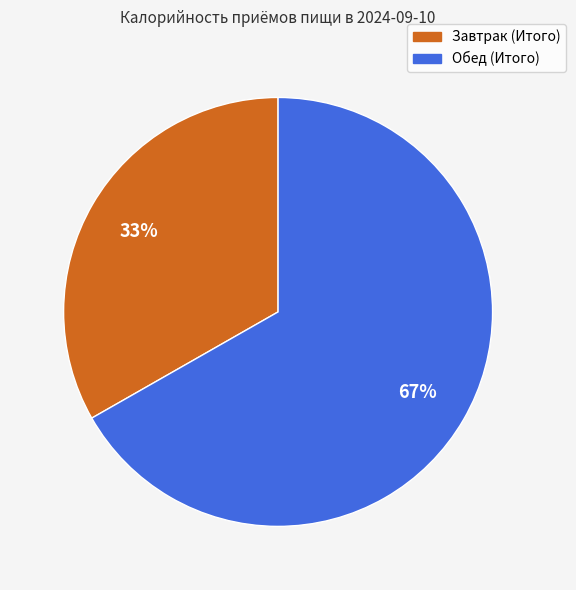

Do Обед (Итого) and Завтрак (Итого) together represent more than half of the pie?

Yes